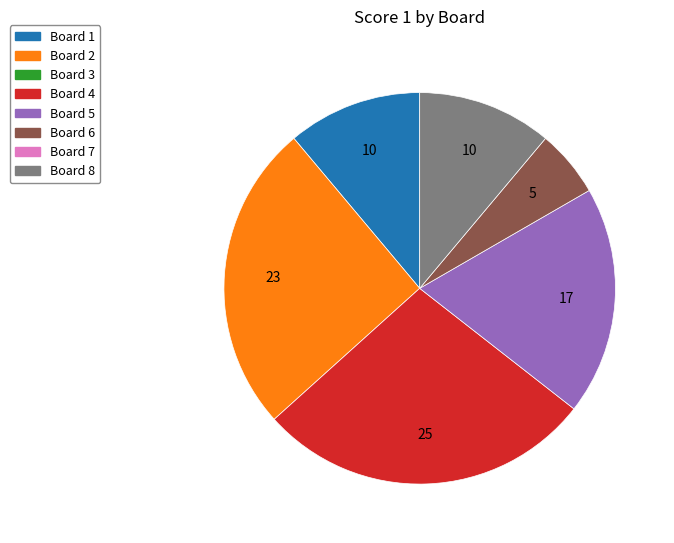

Is there any slice that represents more than half of the pie?

No